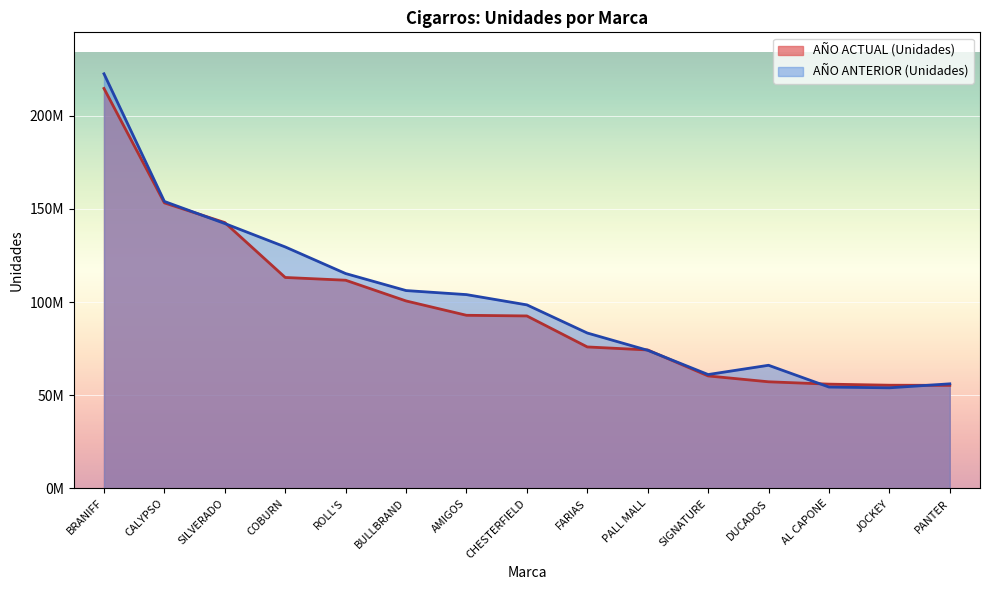

How many lines are shown in the chart?

2